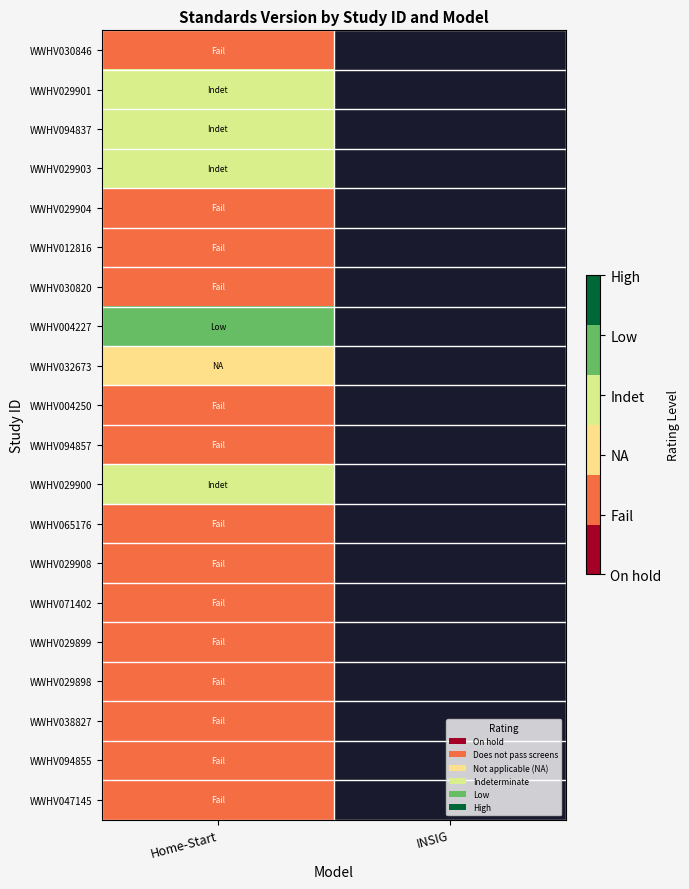

Count the number of categories in the chart.

2